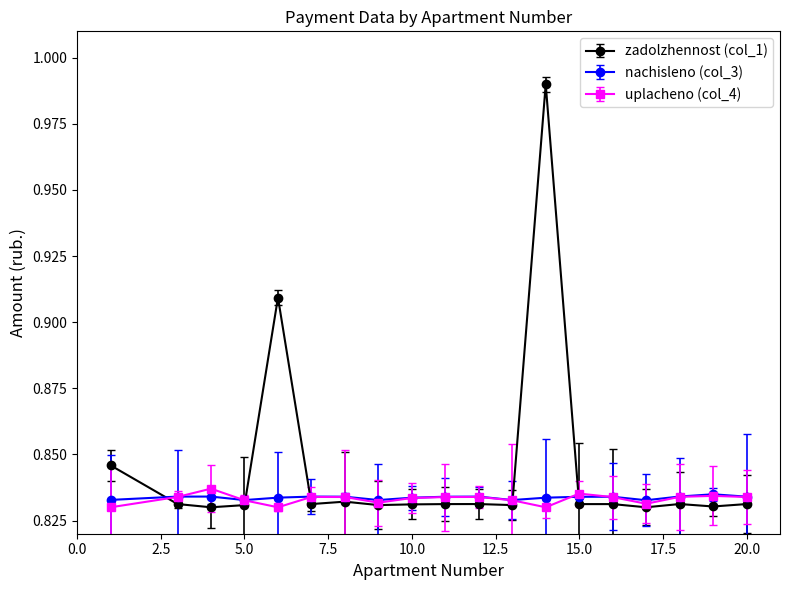

True or false: nachisleno (col_3) has more than 2 points higher than both neighbors.

True